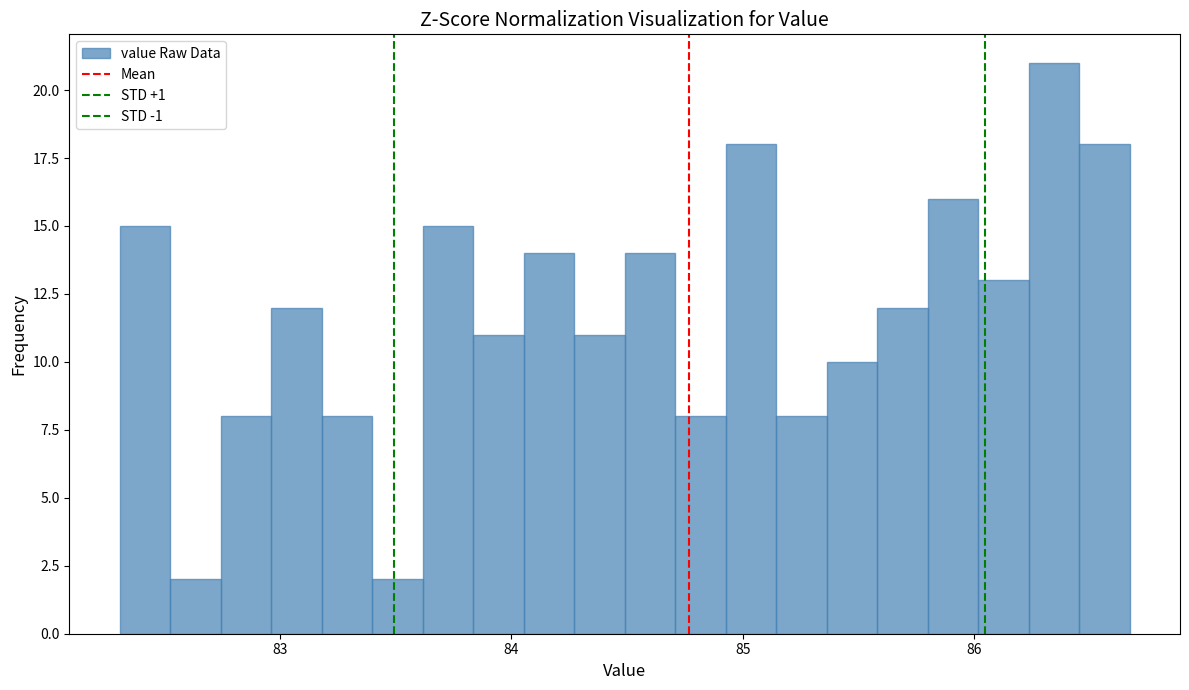

Read against the x-axis, roughly where is the centre of the tallest bar?

86.3